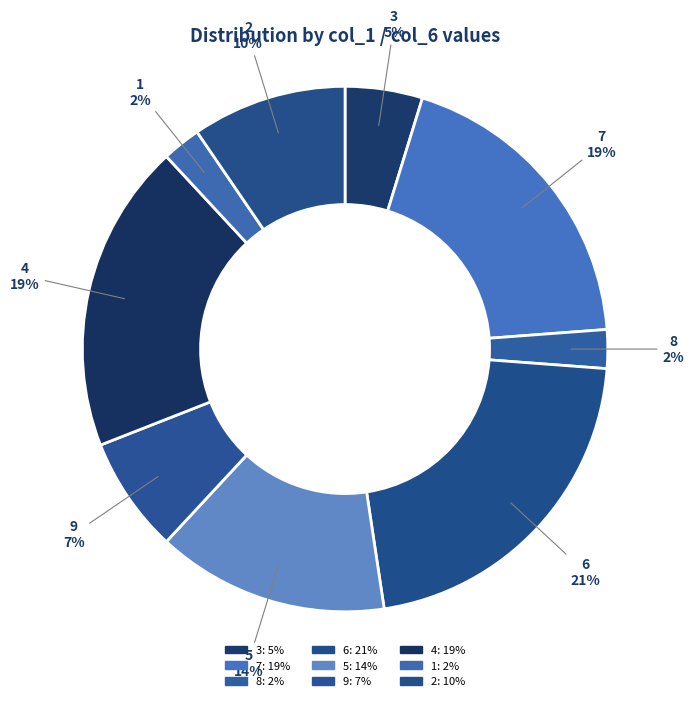

Which has a higher value, 2 or 9?

2